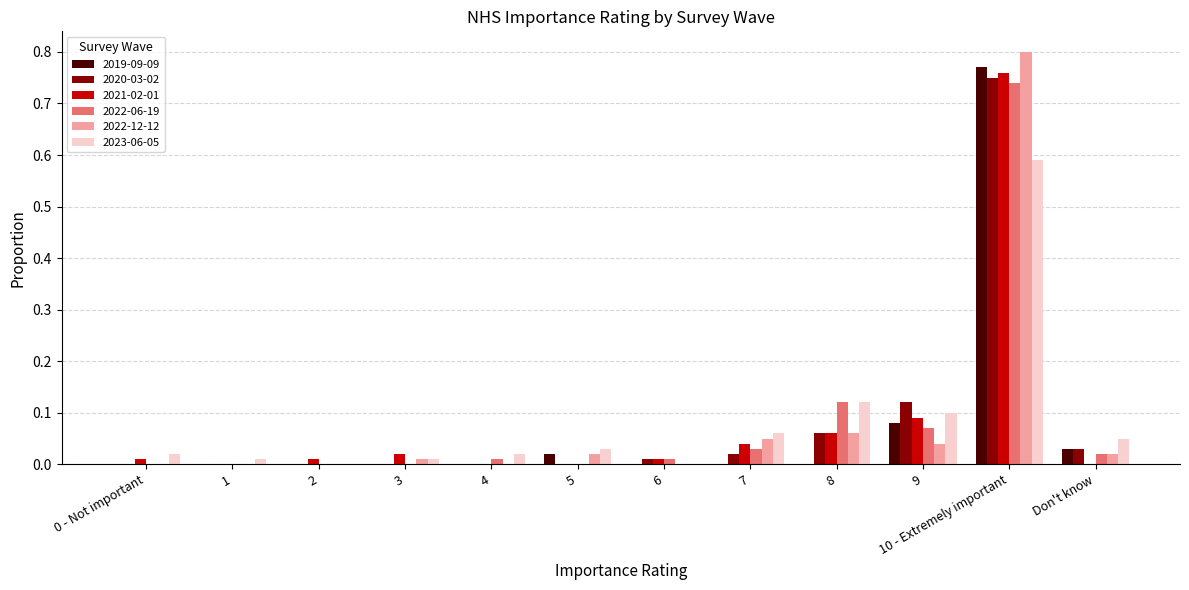

How many distinct data groups are displayed?

6